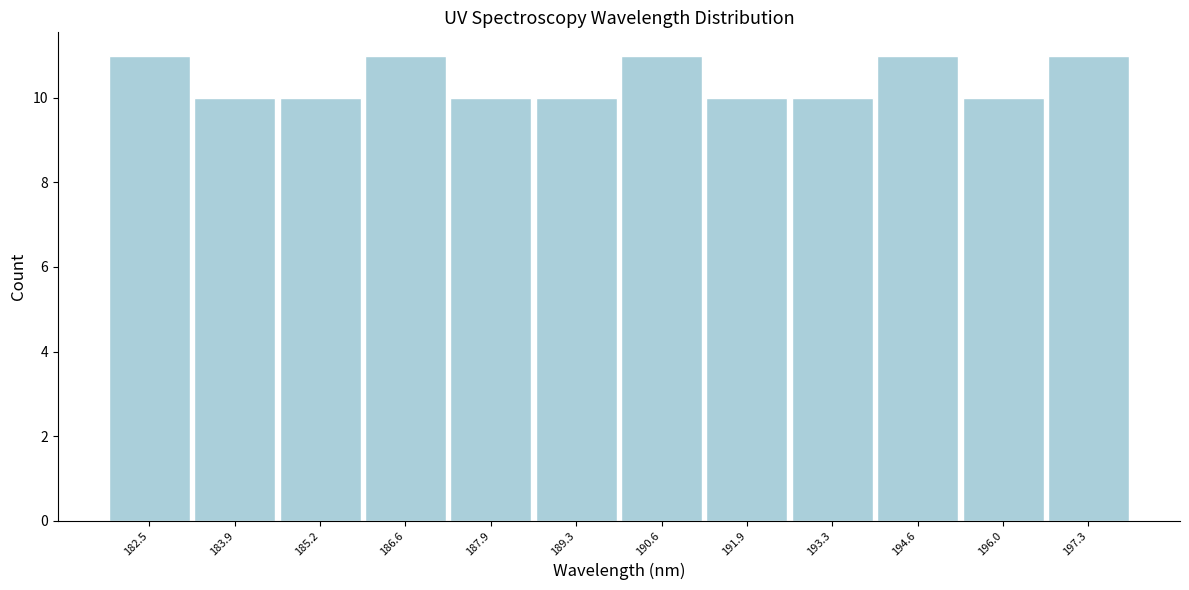

What is the height of the bar covering 190.0 to 191.2 on the x-axis? Neither the bar edges nor the heights are printed on the chart, so give them approximately, as read against the axes.

11